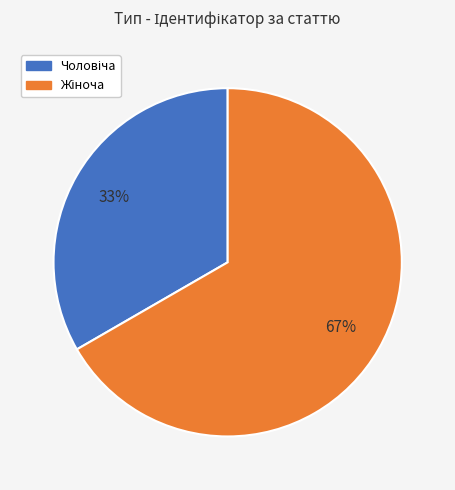

Count the number of slices in the pie.

2